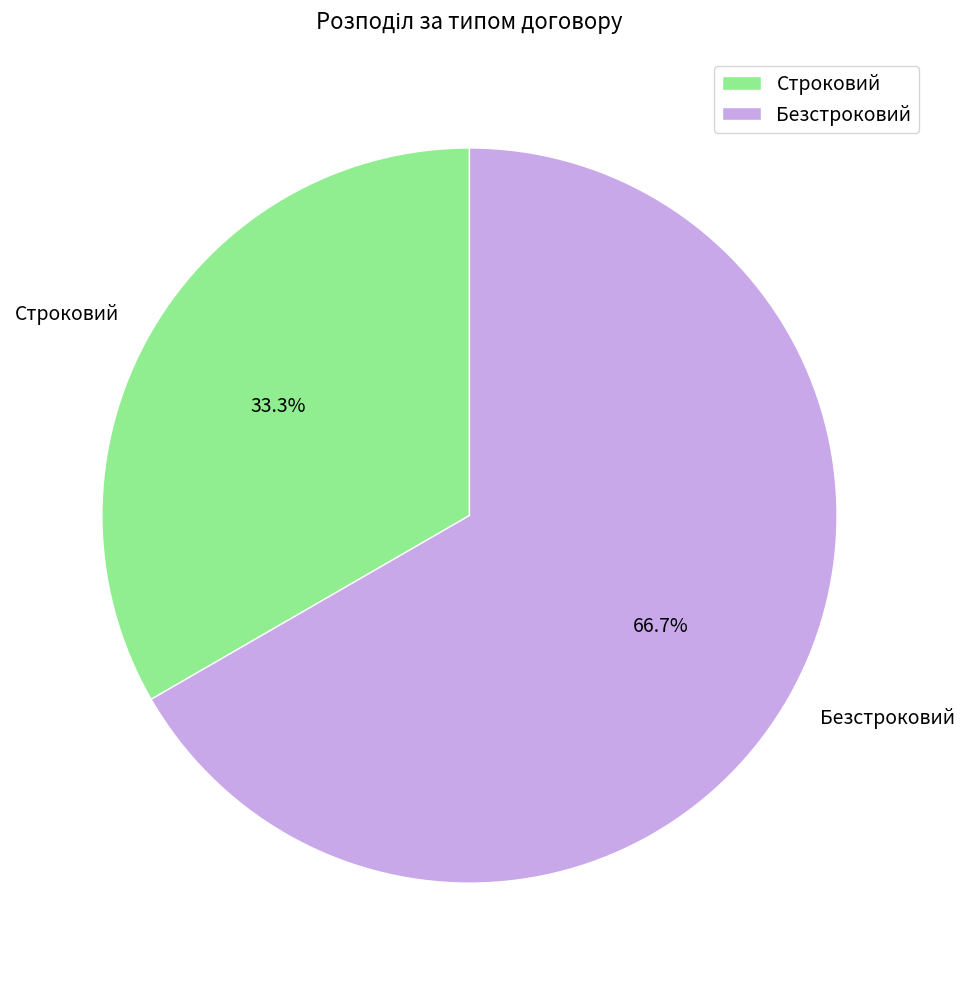

Between Строковий and Безстроковий, which is larger?

Безстроковий